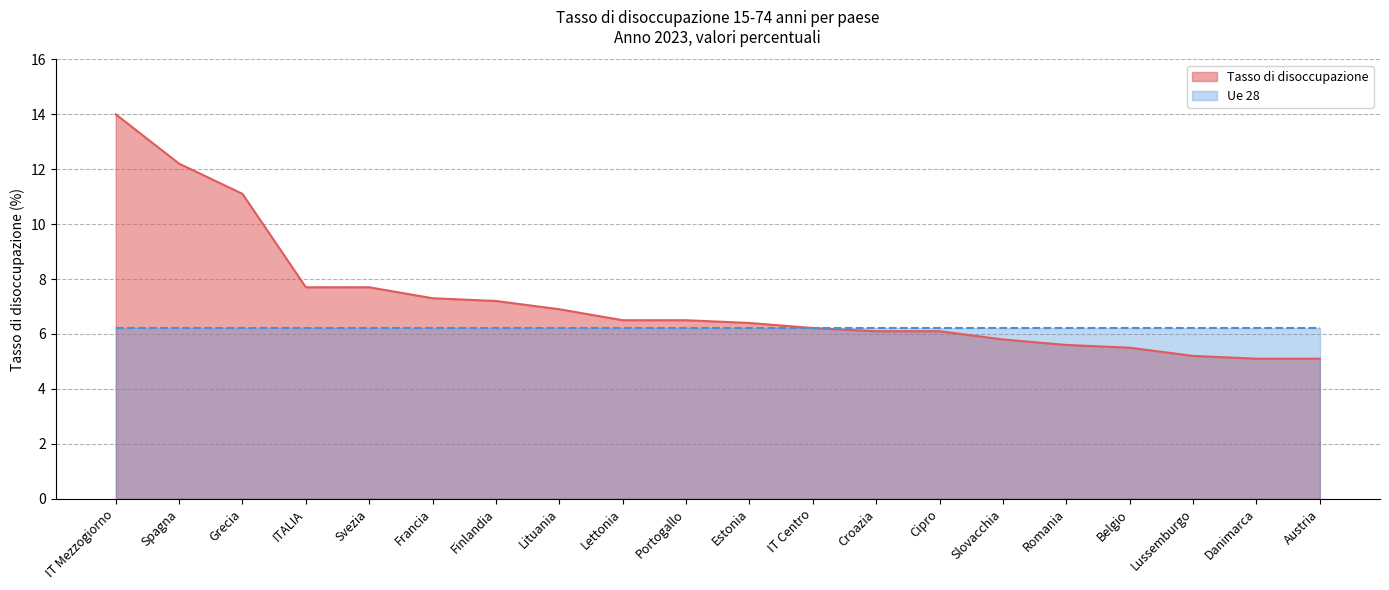

What is the difference between the values at Belgio and Lussemburgo?

0.3